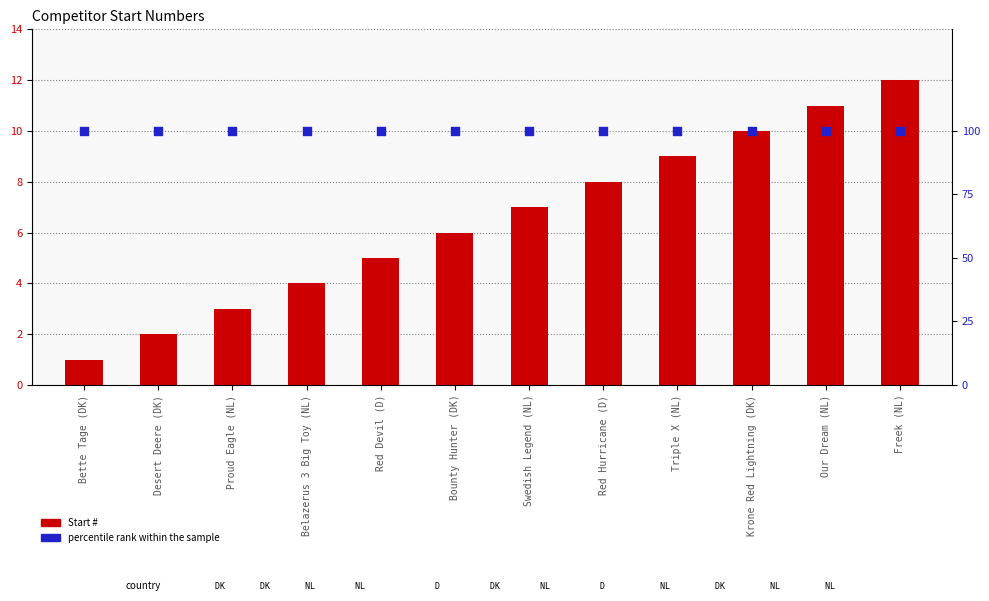

What is the total value across all series at Our Dream (NL)?

111